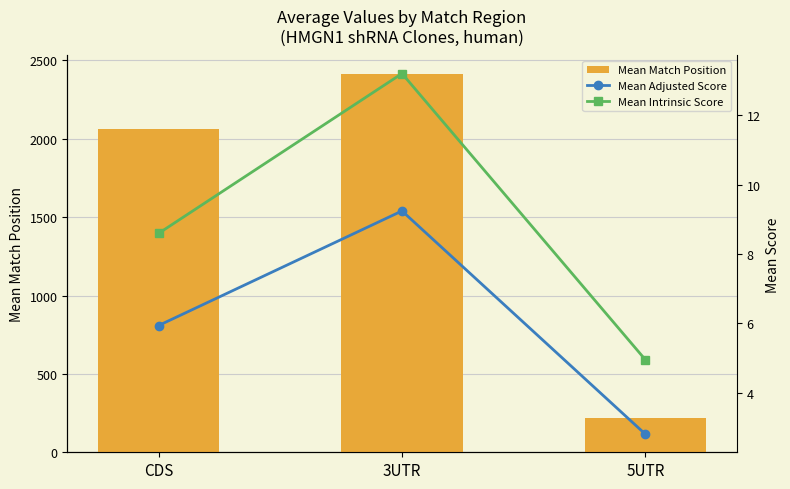

What is the average value of the Mean Match Position series?

1565.1